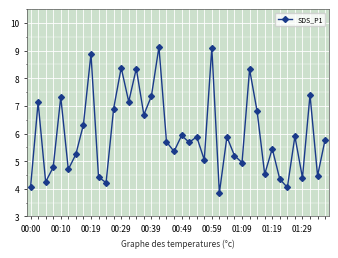

What is the sum of all values?

239.3